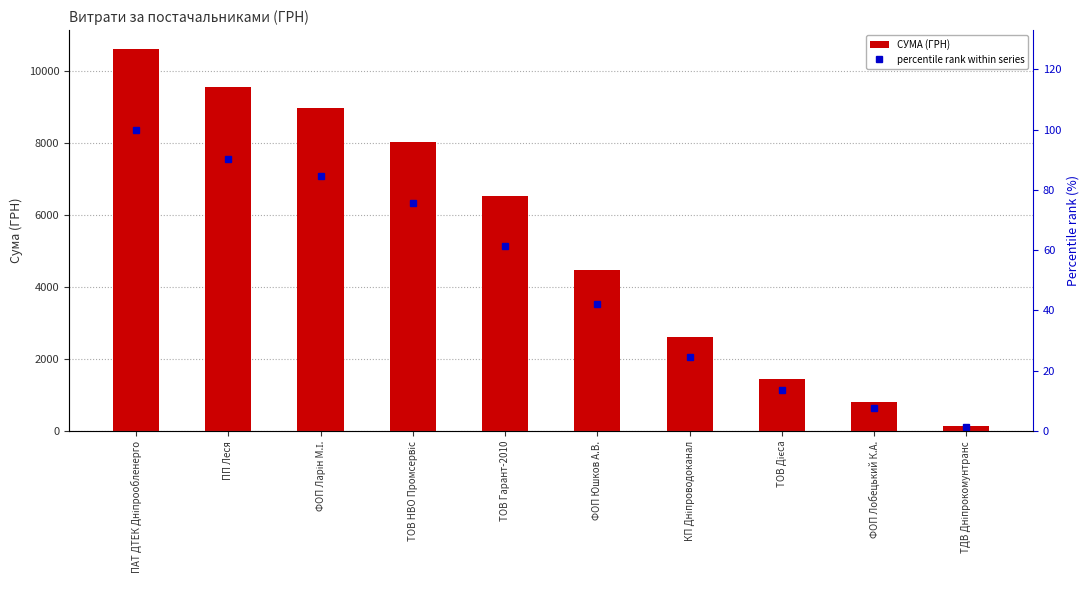

How many data points in СУМА (ГРН) are less than 6523?

5